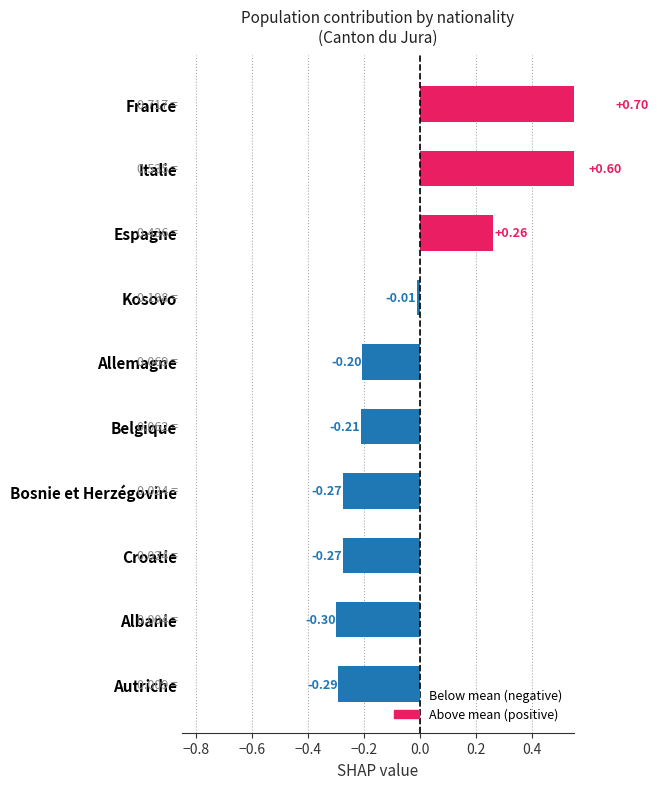

Count the number of values greater than 0.

3